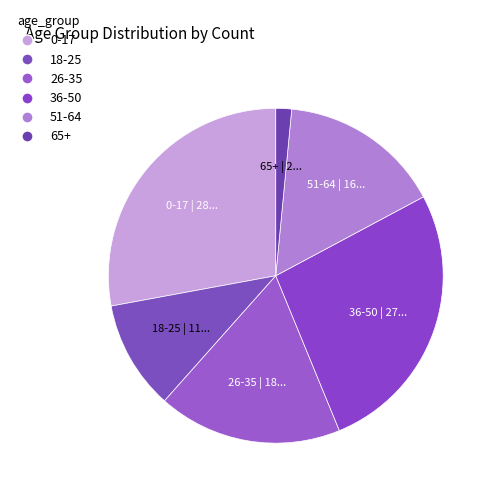

Is there any slice that represents more than half of the pie?

No